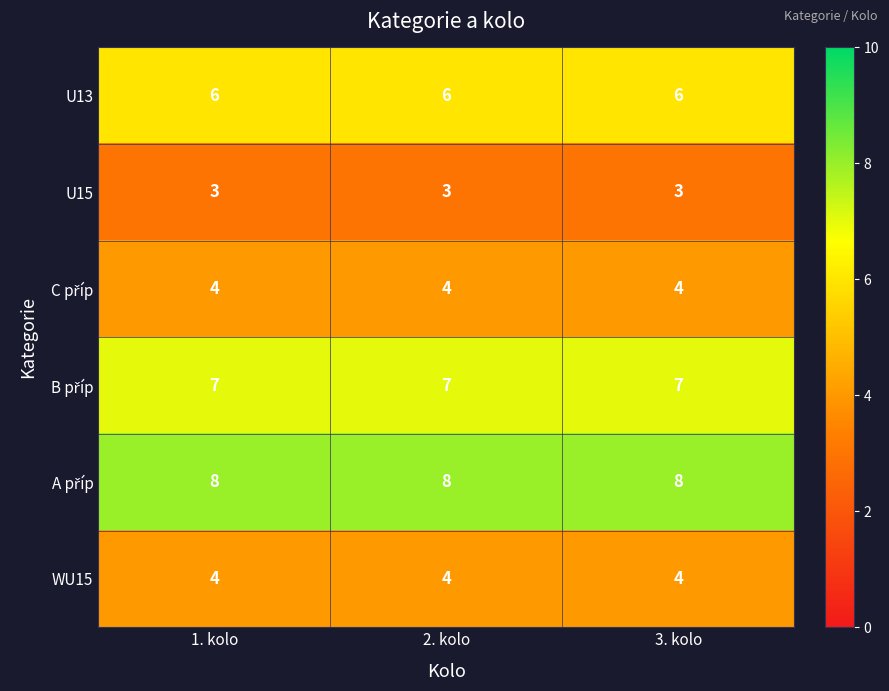

What is the total value across all series at 1. kolo?

32